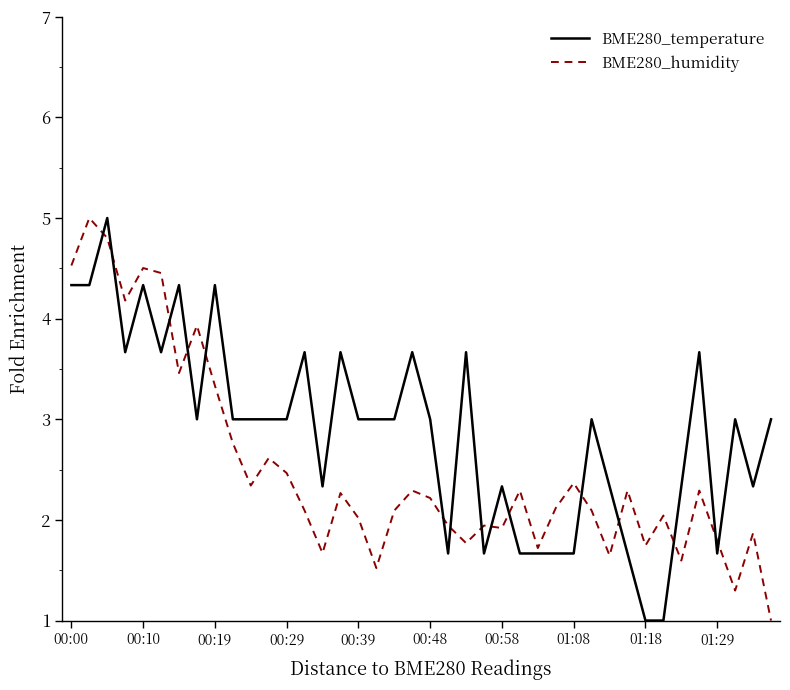

What is the minimum value shown in the chart?

1.0